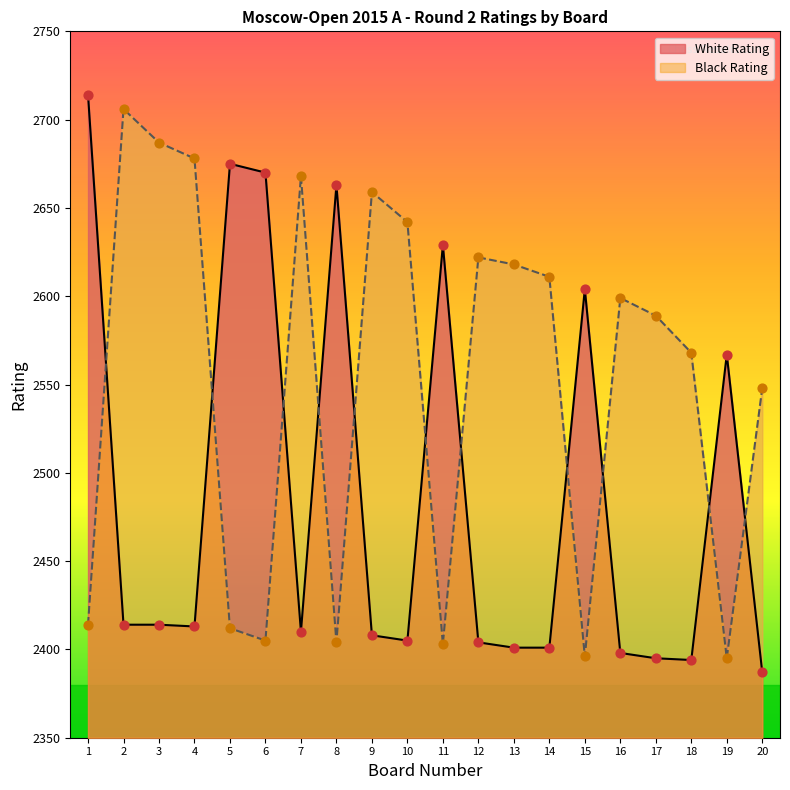

Is the value of White Rating at 14 greater than the value of Black Rating at 12?

No